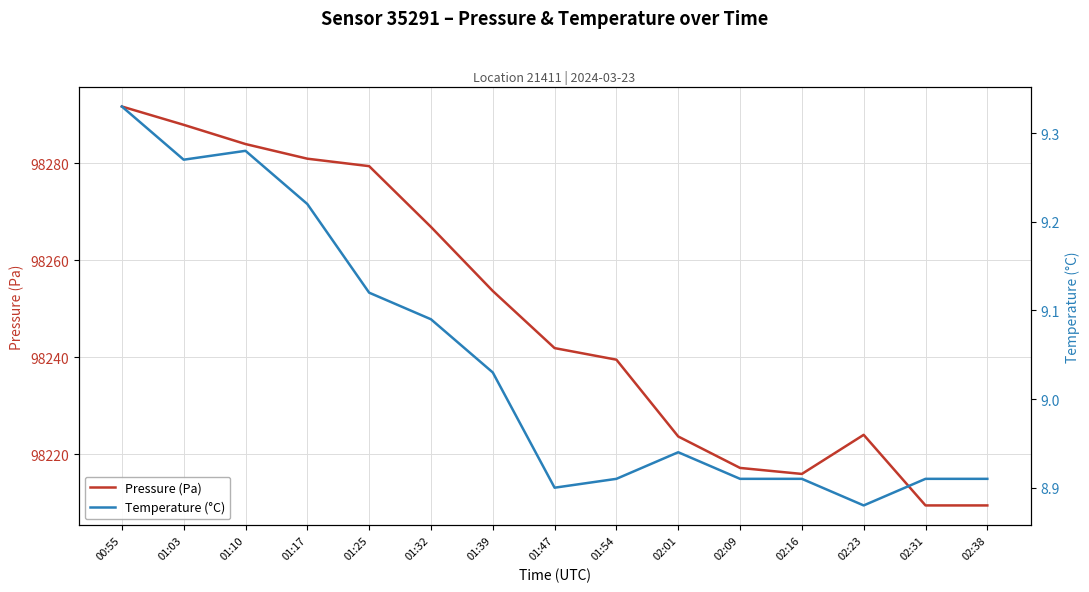

How many interior local peaks does the Pressure (Pa) series have?

1